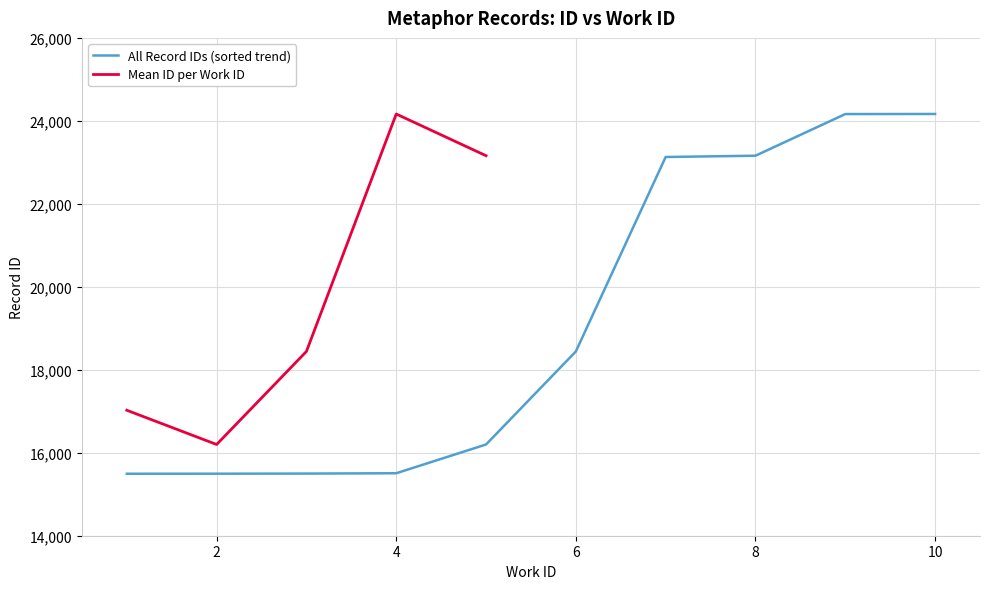

What is the highest value of the All Record IDs (sorted trend) series?

24166